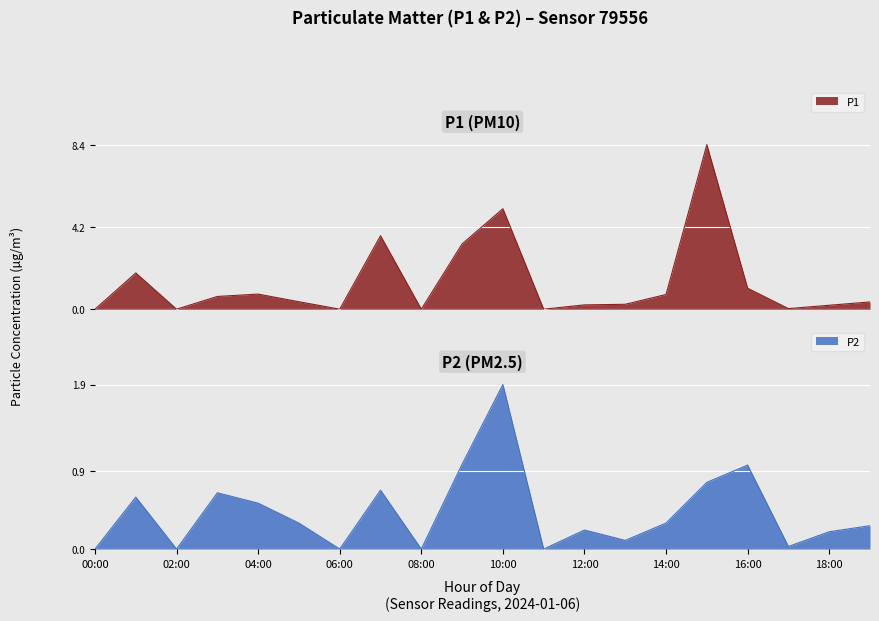

At which category is the sum across all series the highest?

15:00